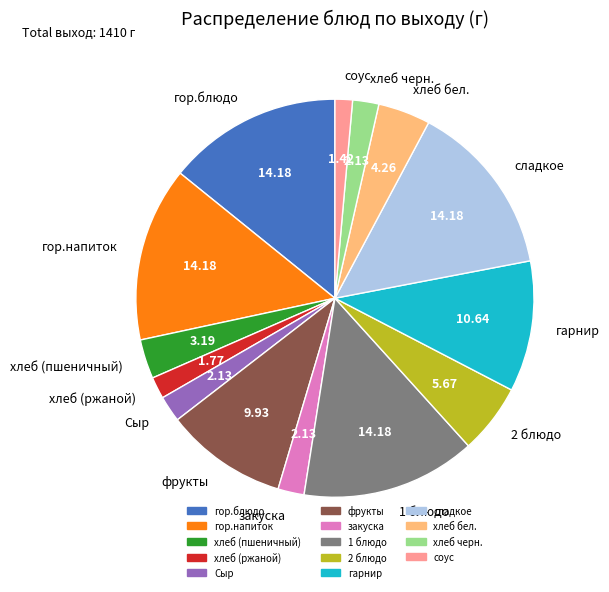

Approximately how many times larger is the value at хлеб черн. compared to хлеб (пшеничный)?

0.7